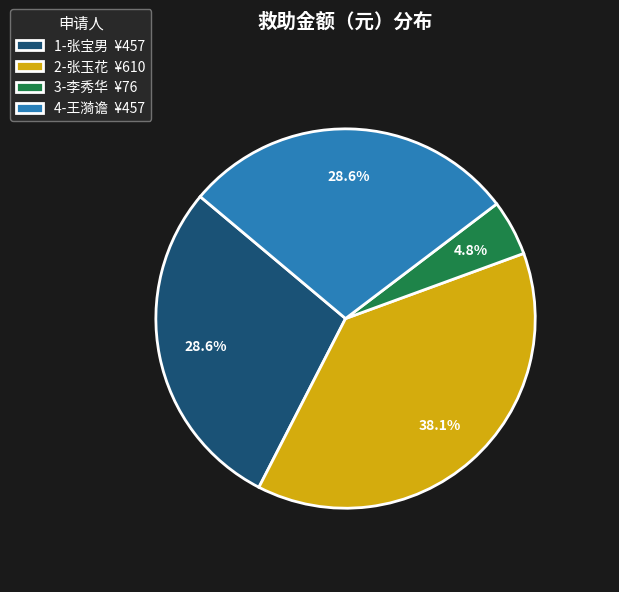

To the nearest percent, what portion does 3-李秀华 represent?

5%